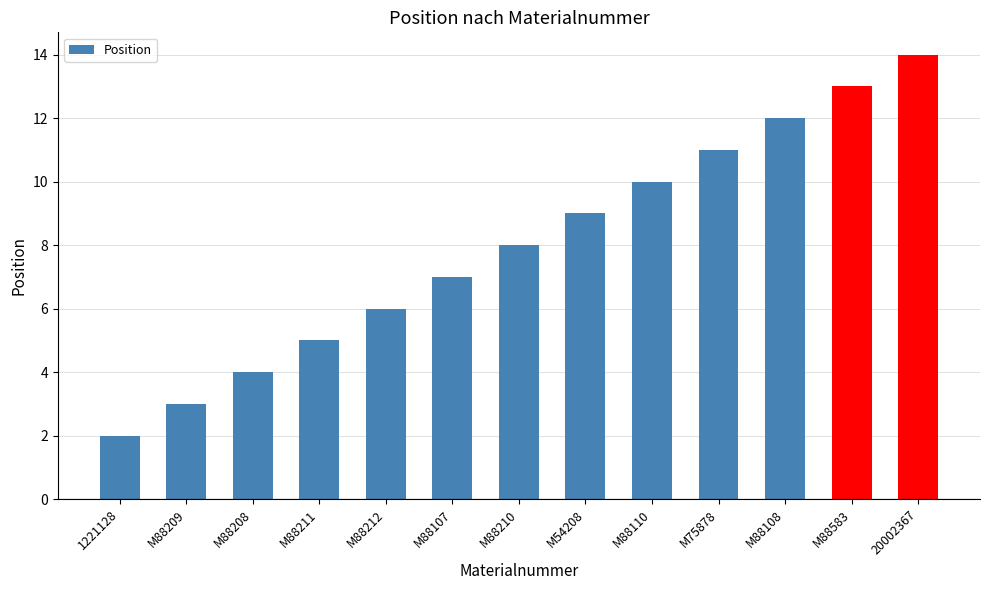

What is the average value?

8